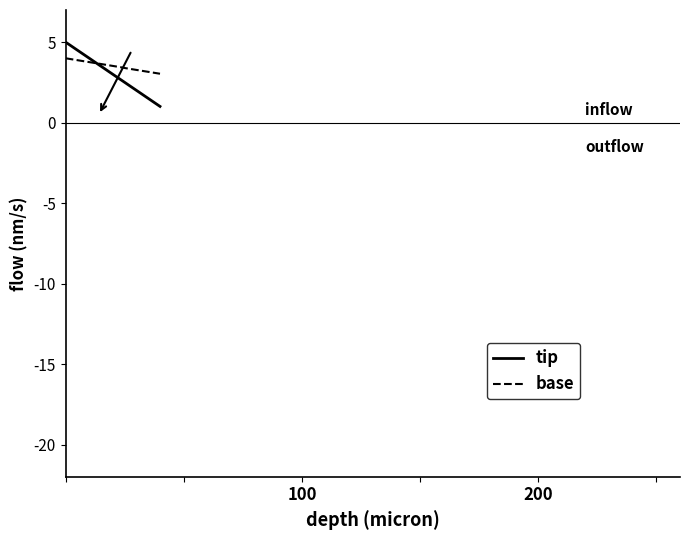

What is the highest value of the tip series?

5.0